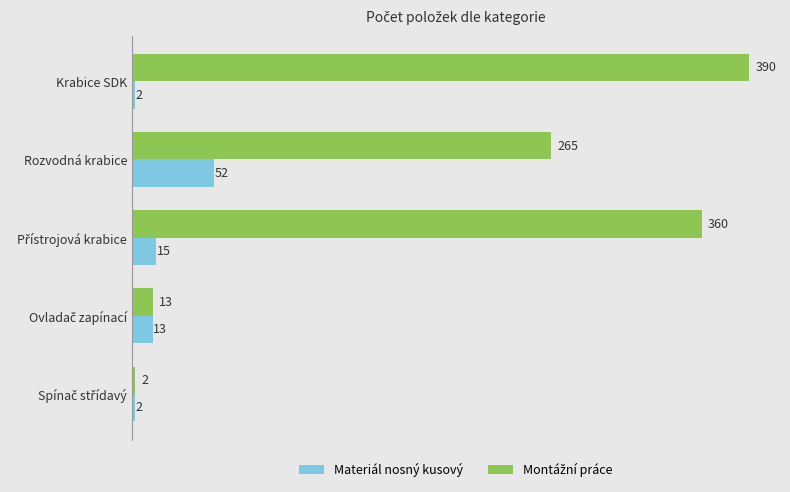

The value of Materiál nosný kusový at Krabice SDK is 2. True or false?

True